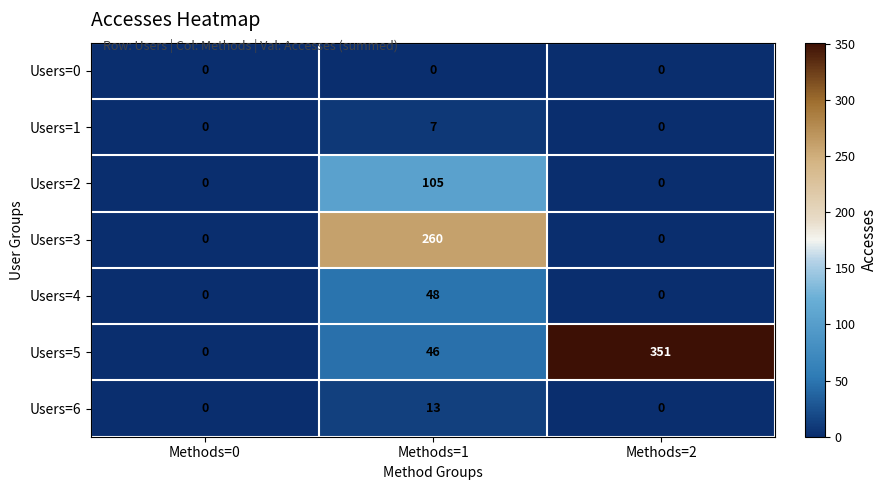

What is the sum of the Users=2 values at Methods=2 and Methods=1?

105